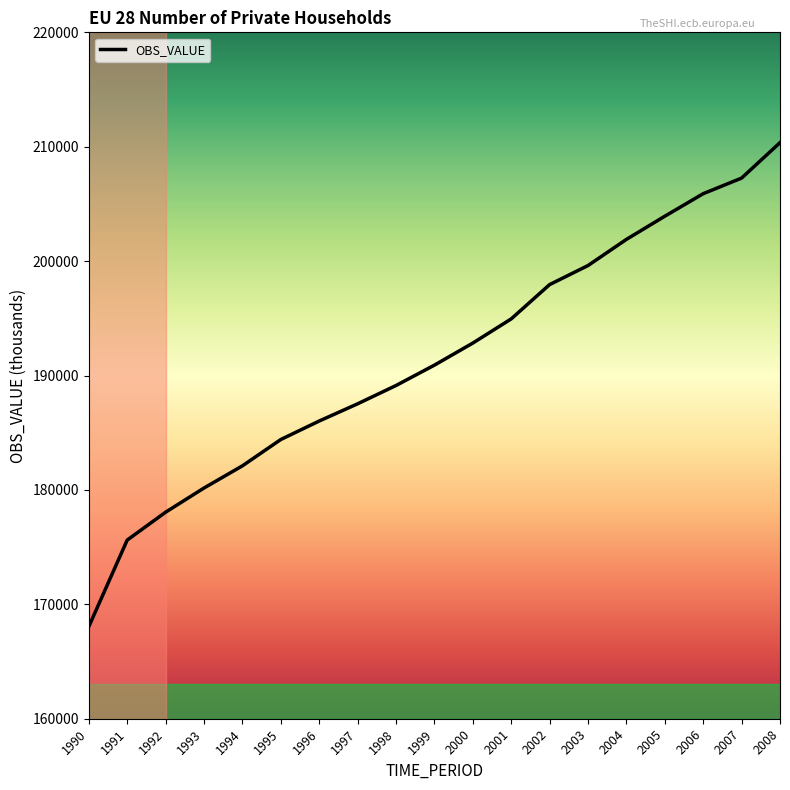

What is the difference between the maximum and minimum values?

42308.9